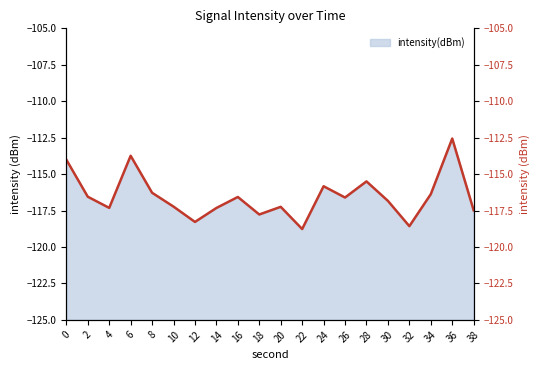

Reading left to right, what are all the values shown in this chart?

0=-114.0	2=-116.6	4=-117.3	6=-113.7	8=-116.3	10=-117.2	12=-118.3	14=-117.3	16=-116.6	18=-117.8	20=-117.2	22=-118.8	24=-115.8	26=-116.6	28=-115.5	30=-116.8	32=-118.6	34=-116.4	36=-112.6	38=-117.5